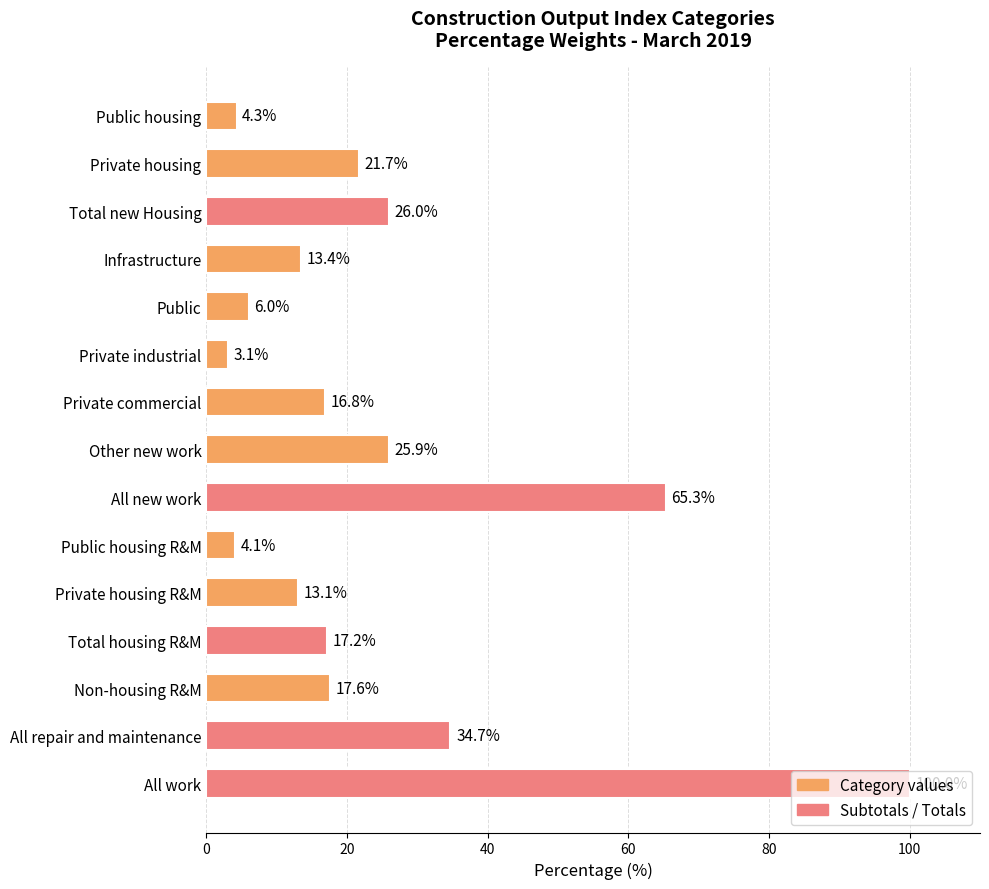

Where is the data nearest to the value 51?

All new work